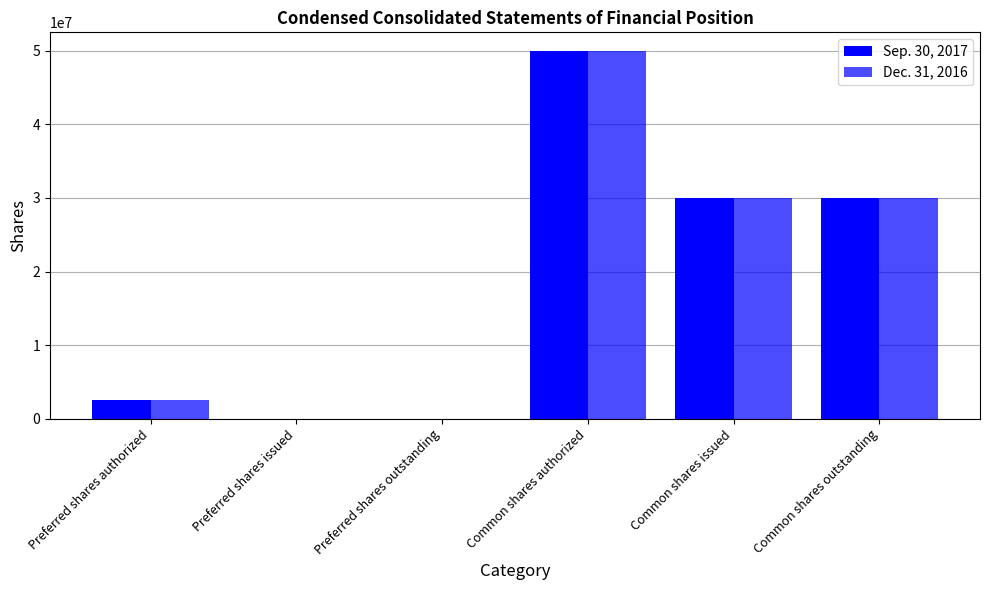

At which label does Dec. 31, 2016 first exceed 29954931?

Common shares authorized